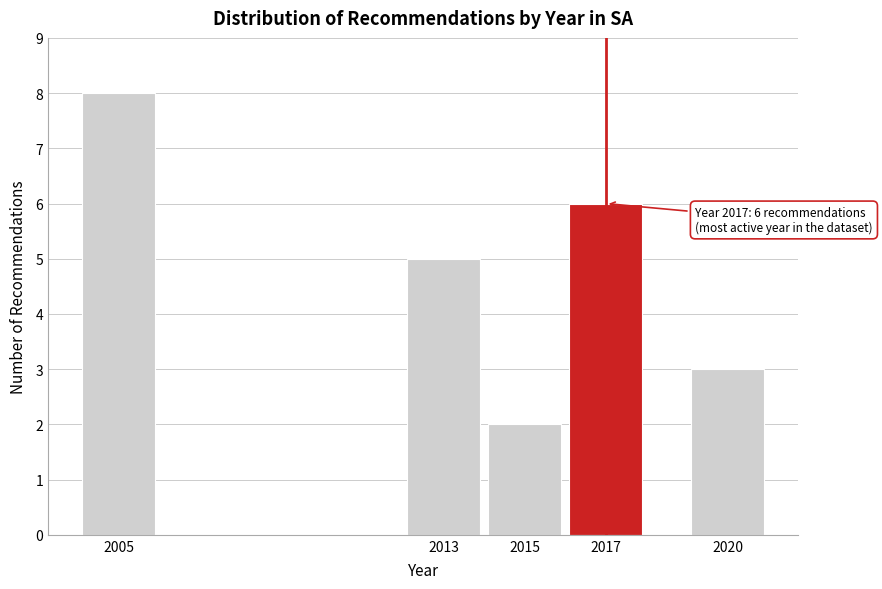

Reading left to right, what are all the values shown in this chart?

2005=8	2013=5	2015=2	2017=6	2020=3